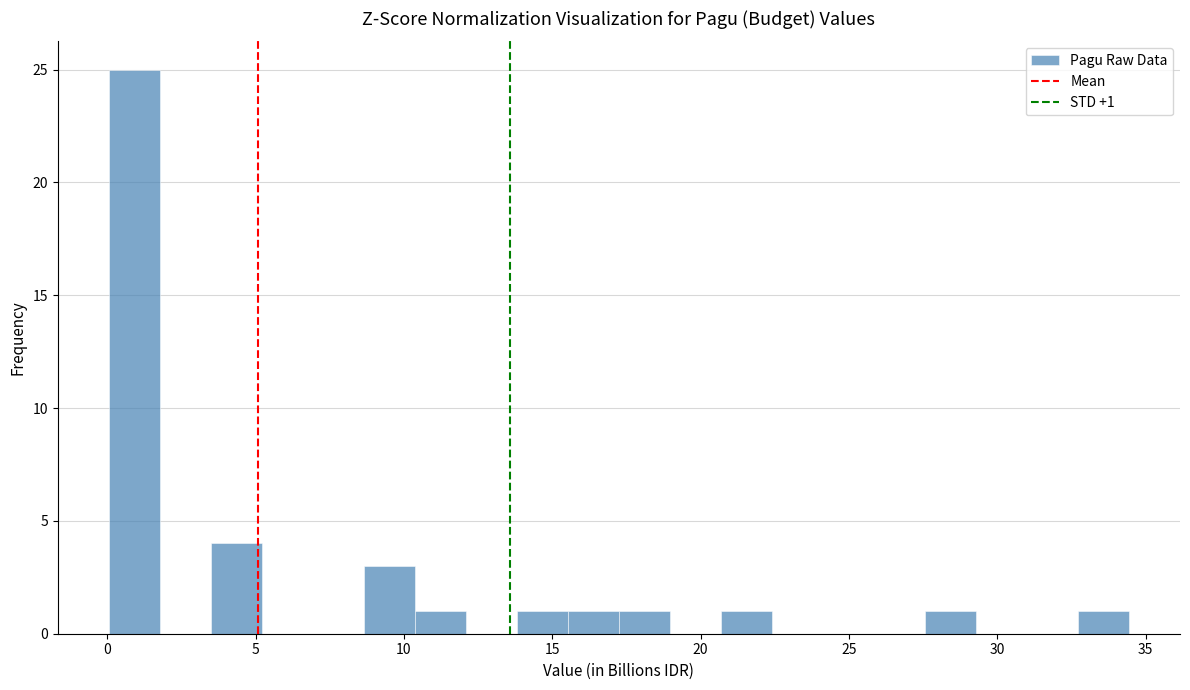

Around what value on the x-axis is the tallest bar? Give the approximate position of its centre, as read against the axis.

1.0